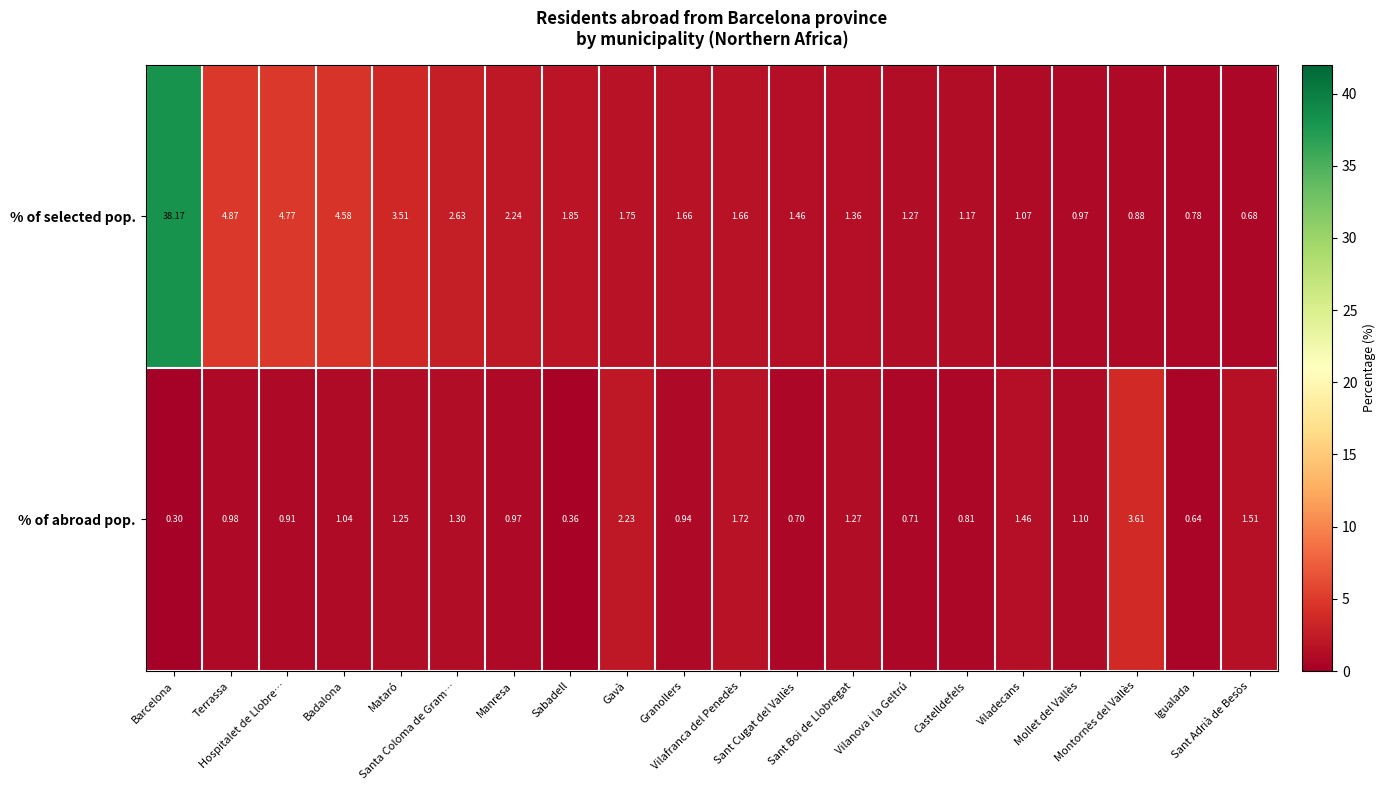

List the series in order of their peak value, highest first.

% of selected pop., % of abroad pop.